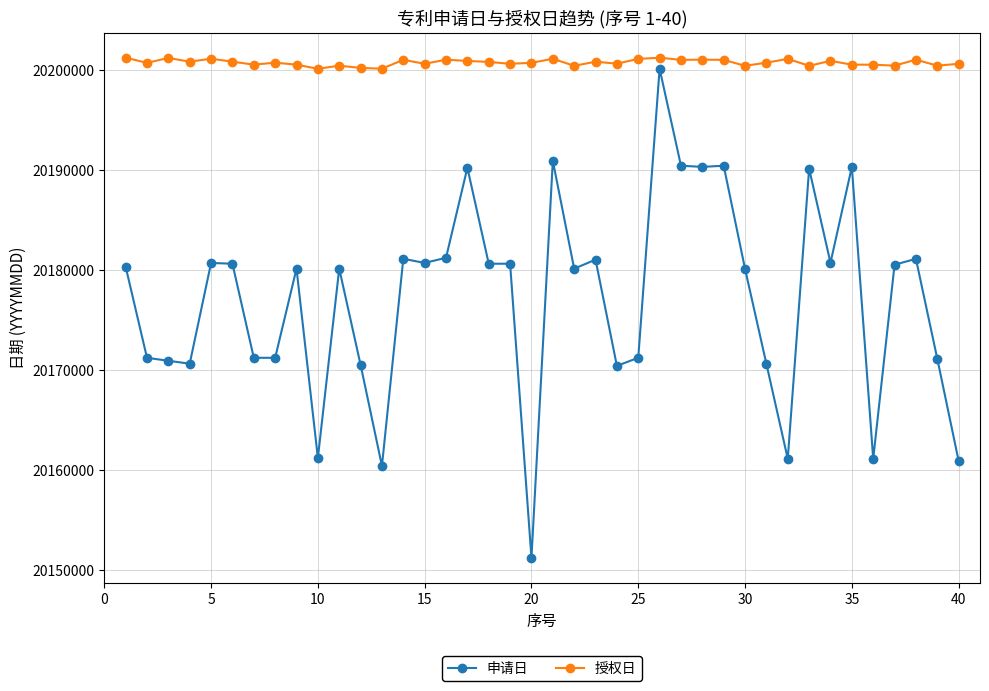

Rank the series by their average value, from lowest to highest.

申请日, 授权日